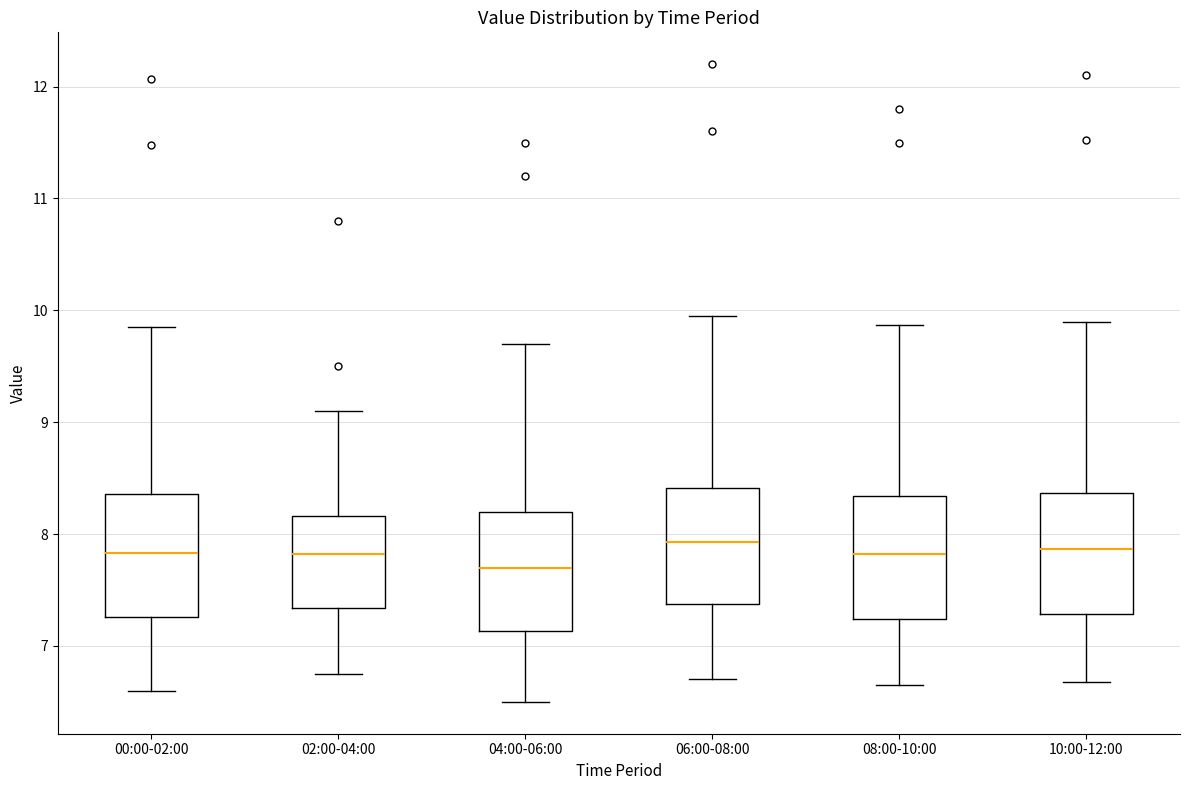

Reading left to right, transcribe this box plot: for each box, give where its median line is, the range the box spans, and where its two whiskers end, as read against the y-axis. The values are not printed on the chart, so give them approximately, as read against the axis.

00:00-02:00: median 7.8, box 7.3 to 8.4, whiskers 6.6 to 9.9
02:00-04:00: median 7.8, box 7.3 to 8.2, whiskers 6.8 to 9.1
04:00-06:00: median 7.7, box 7.1 to 8.2, whiskers 6.5 to 9.7
06:00-08:00: median 7.9, box 7.4 to 8.4, whiskers 6.7 to 10.0
08:00-10:00: median 7.8, box 7.2 to 8.3, whiskers 6.7 to 9.9
10:00-12:00: median 7.9, box 7.3 to 8.4, whiskers 6.7 to 9.9